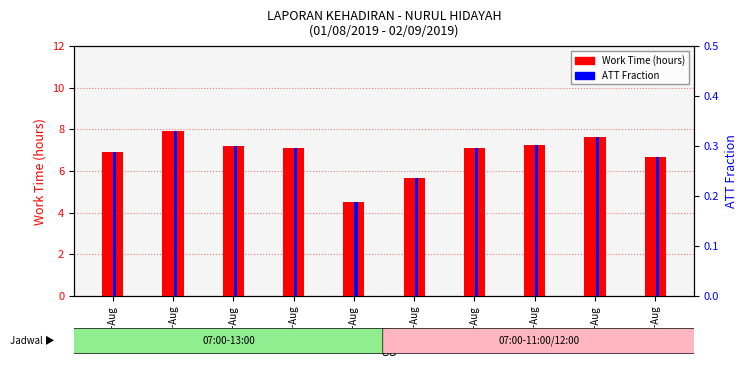

The value of ATT Fraction at 09-Aug is 0.5. True or false?

False